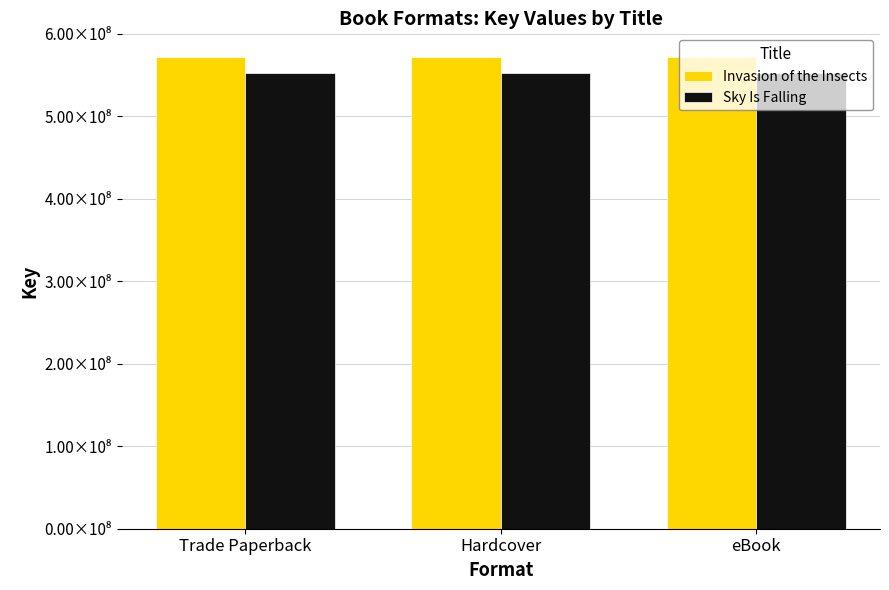

Which series has the largest total across all categories?

Invasion of the Insects